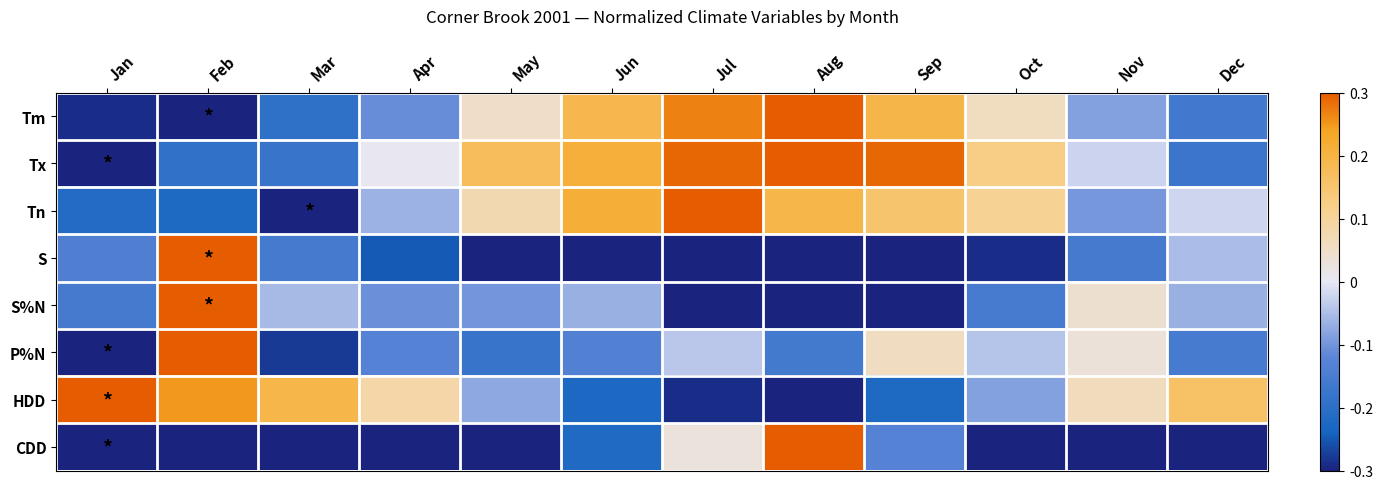

At how many categories does at least one series exceed 0?

12